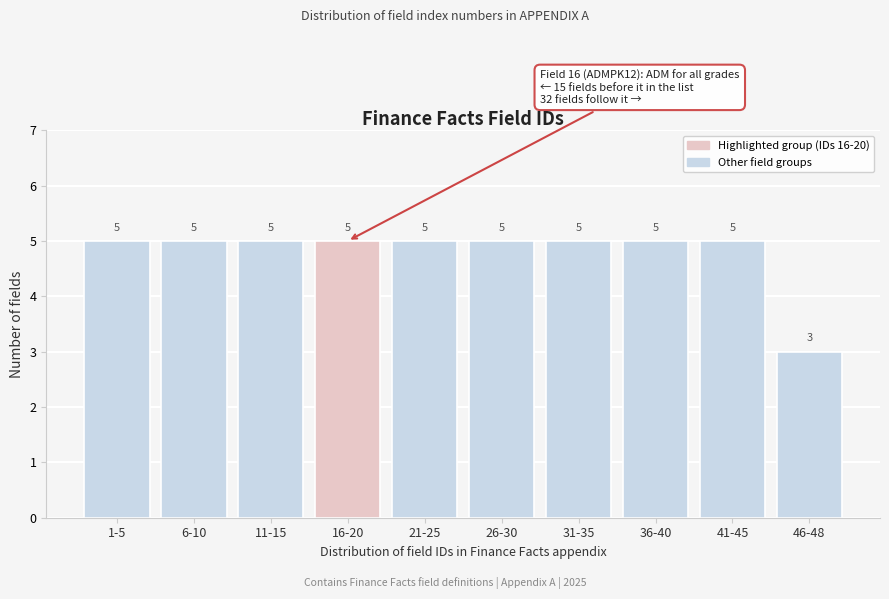

Reading left to right, extract all data points from this chart.

5	5	5	5	5	5	5	5	5	3